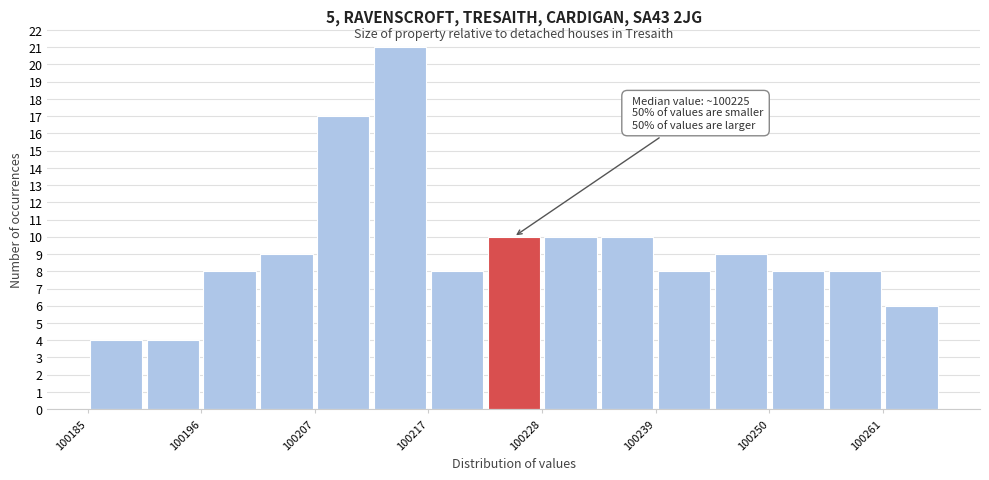

Read against the x-axis, roughly where is the centre of the tallest bar?

100214